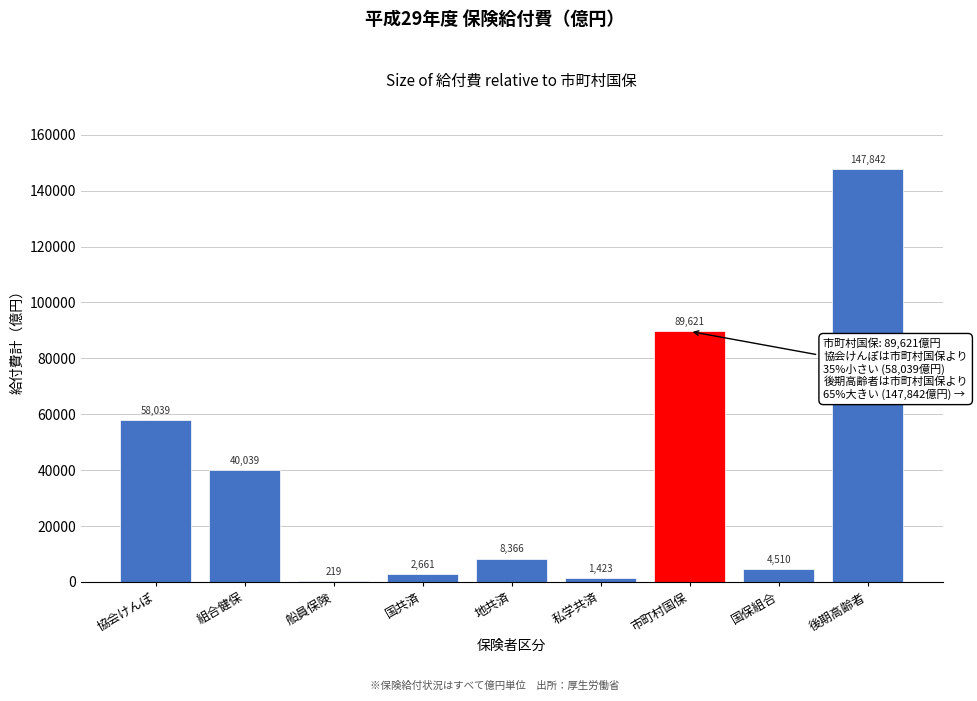

Reading left to right, what are all the values shown in this chart?

協会けんぽ=58039	組合健保=40039	船員保険=219	国共済=2661	地共済=8366	私学共済=1423	市町村国保=89621	国保組合=4510	後期高齢者=147842